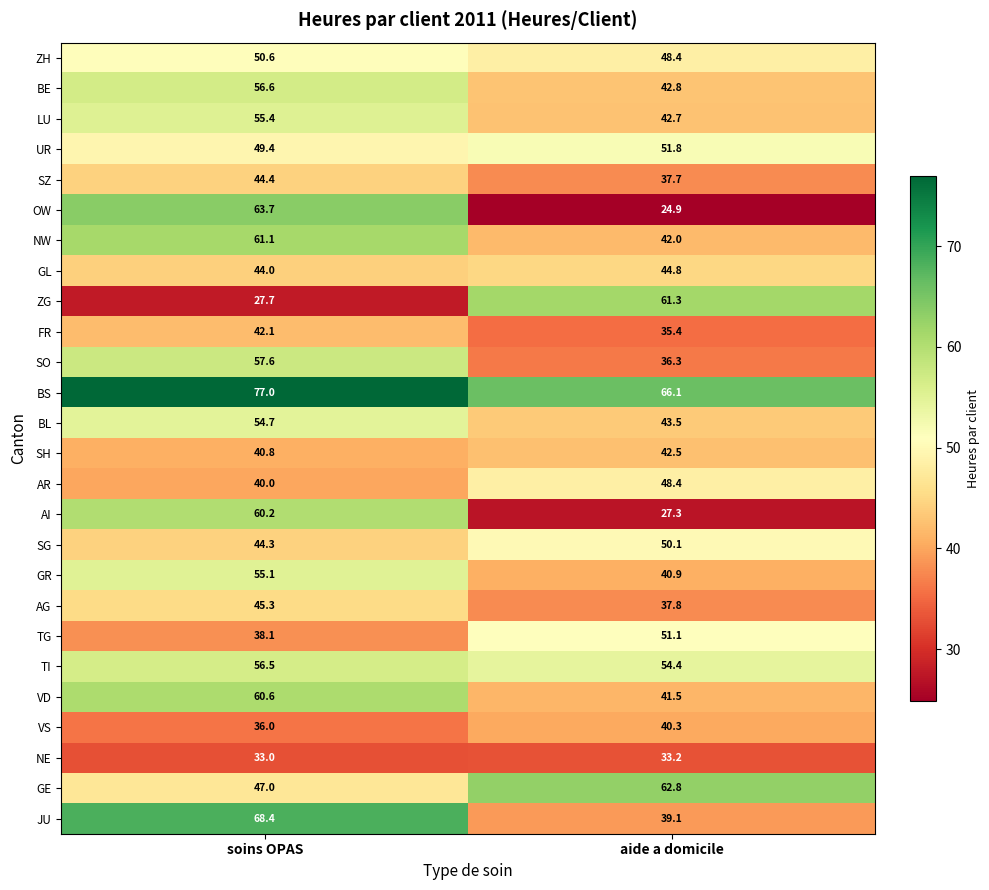

The FR series shows 35.4 at aide a domicile. True or false?

True